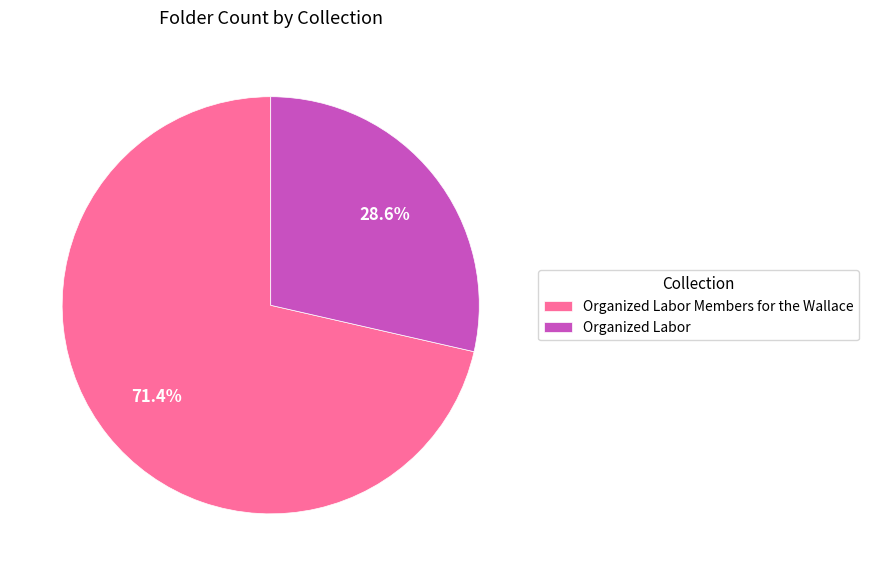

How many segments does this pie chart have?

2